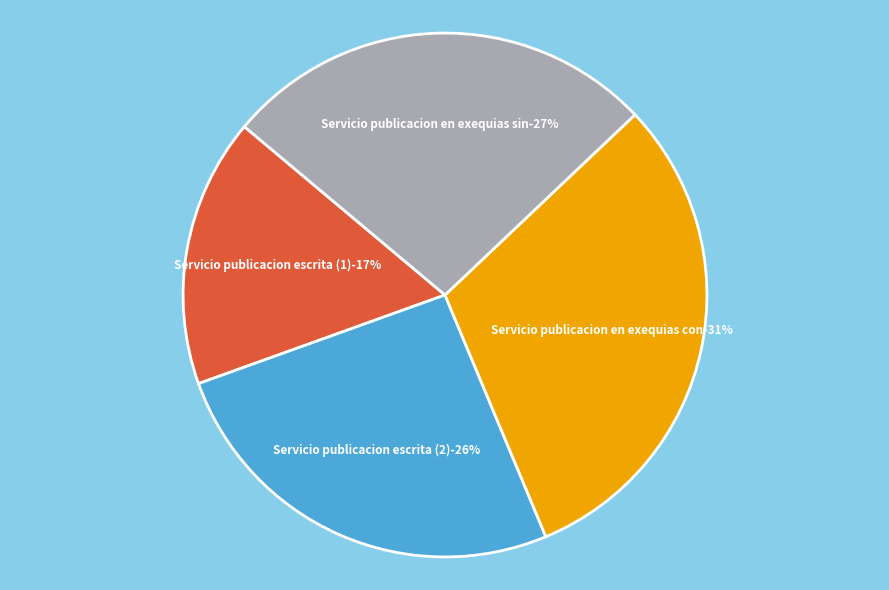

What is the smallest slice in the pie chart?

Servicio de publicacion escrita (1)